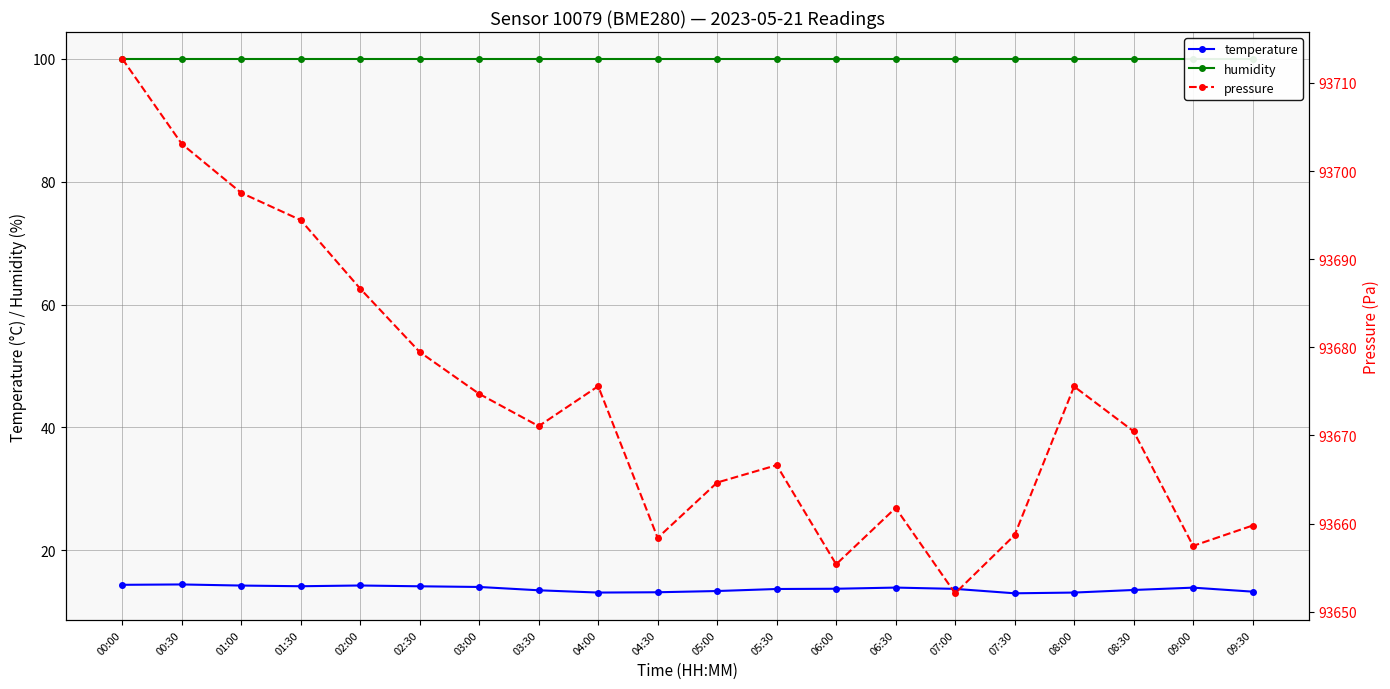

Reading left to right, extract all data points from this chart.

temperature: 14.4	14.5	14.3	14.2	14.3	14.2	14.1	13.5	13.1	13.2	13.4	13.7	13.8	13.9	13.7	13.0	13.1	13.6	13.9	13.3
humidity: 100.0	100.0	100.0	100.0	100.0	100.0	100.0	100.0	100.0	100.0	100.0	100.0	100.0	100.0	100.0	100.0	100.0	100.0	100.0	100.0
pressure: 93712.8	93703.1	93697.5	93694.4	93686.7	93679.5	93674.7	93671.1	93675.6	93658.4	93664.7	93666.6	93655.4	93661.8	93652.1	93658.7	93675.6	93670.5	93657.5	93659.8